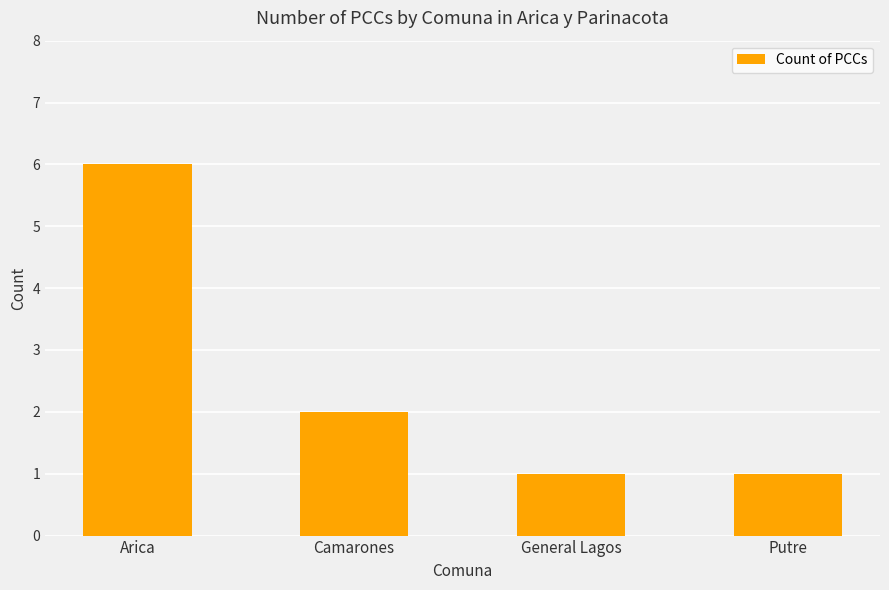

Are the bars grouped side by side (vs. stacked)?

No